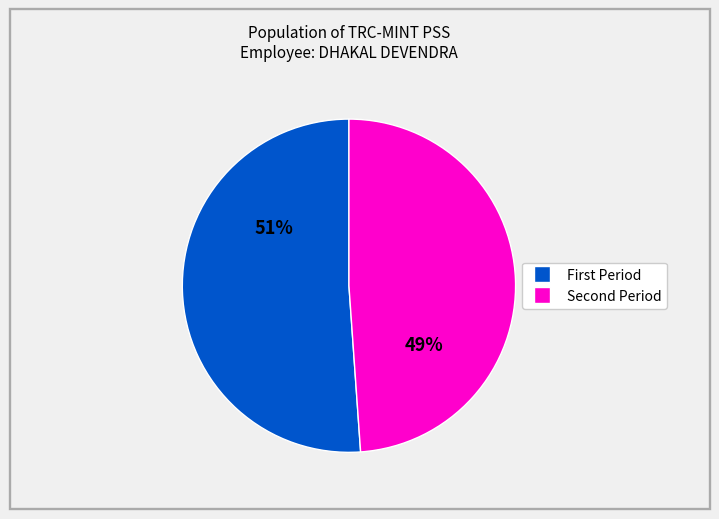

Is there a majority slice in this chart?

Yes